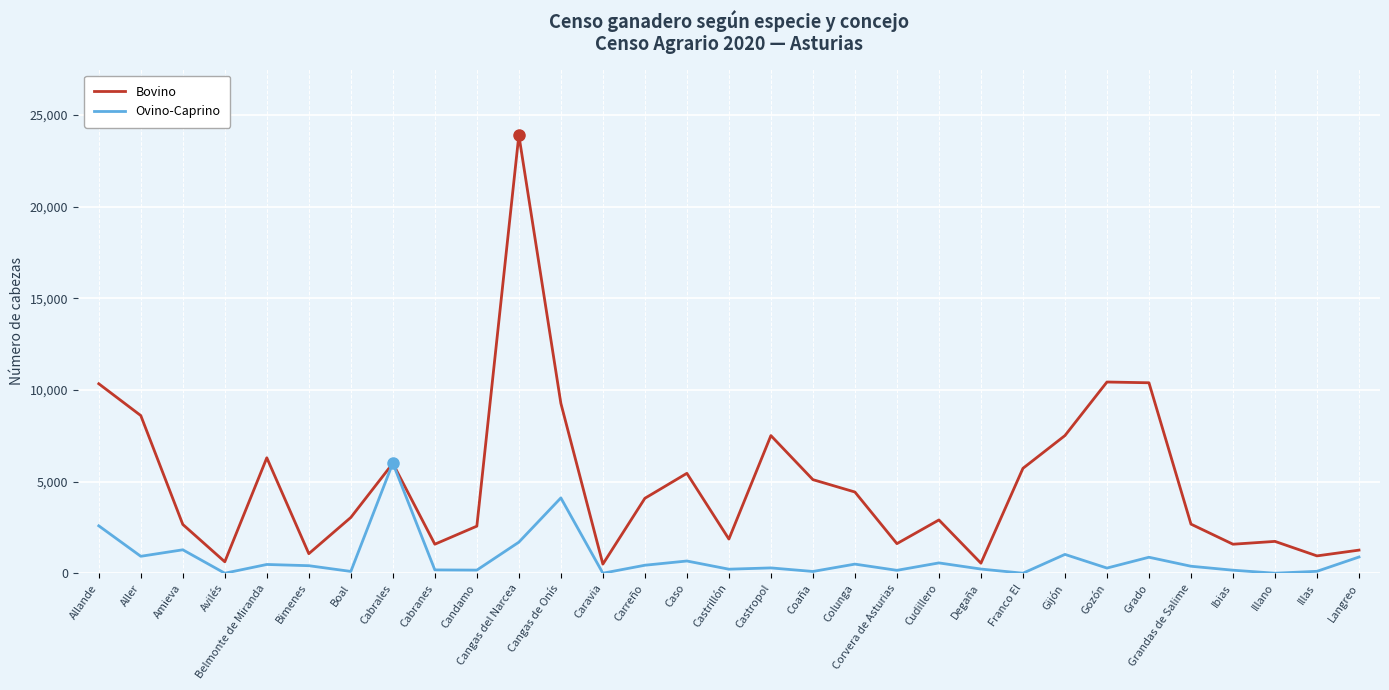

What is the sum of all Ovino-Caprino values?

24790